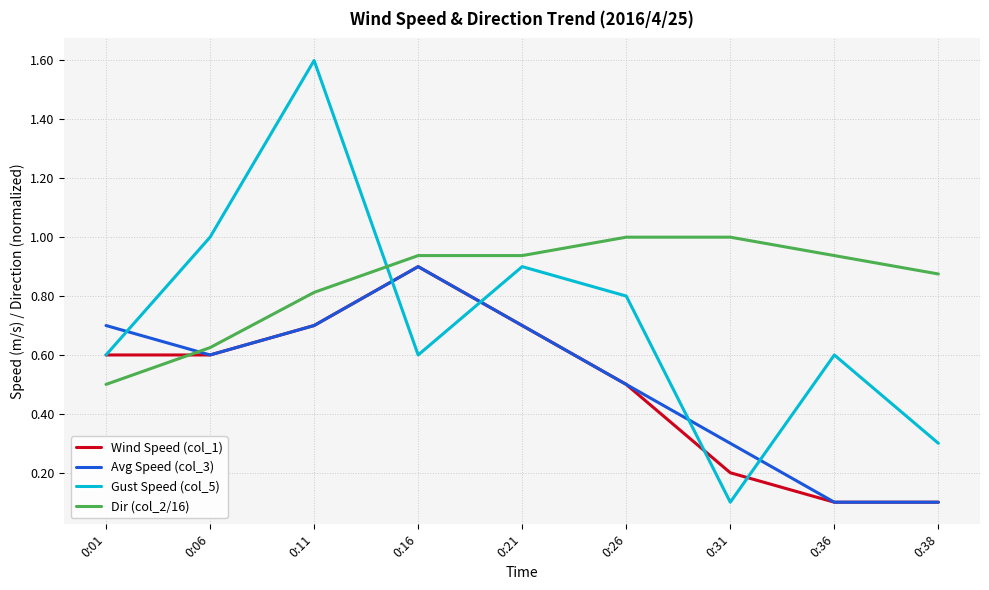

What is the sum of all Dir (col_2/16) values?

7.6